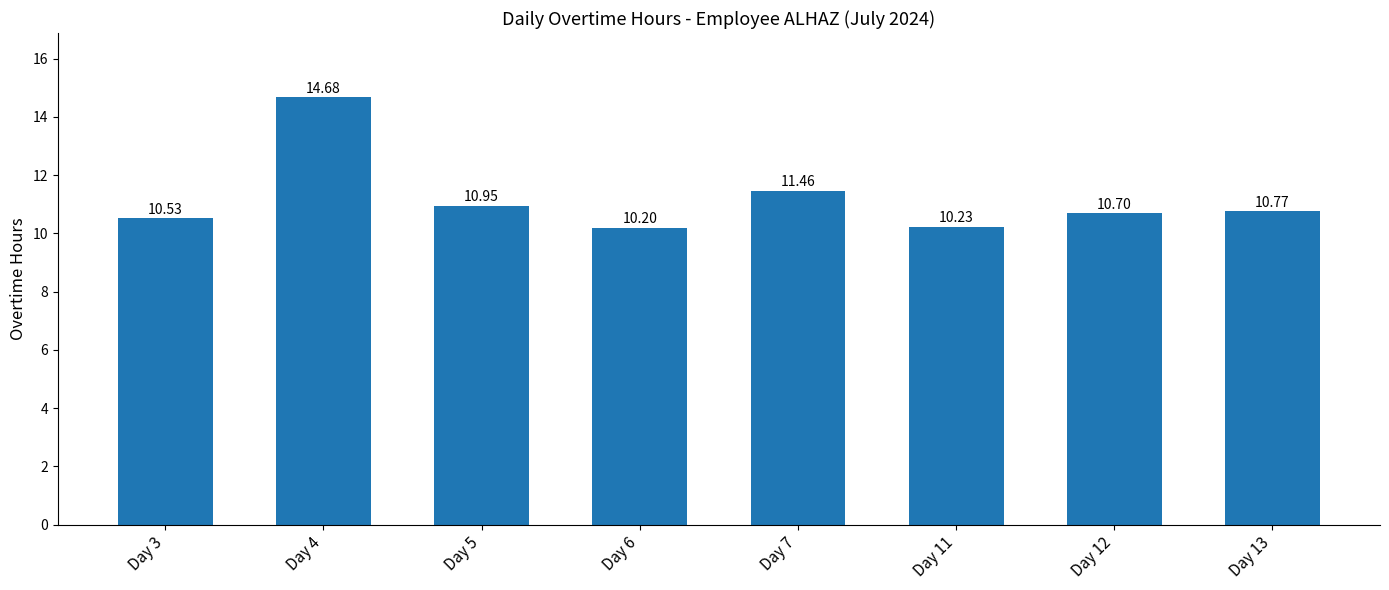

What is the difference between the second highest and second lowest values?

1.2